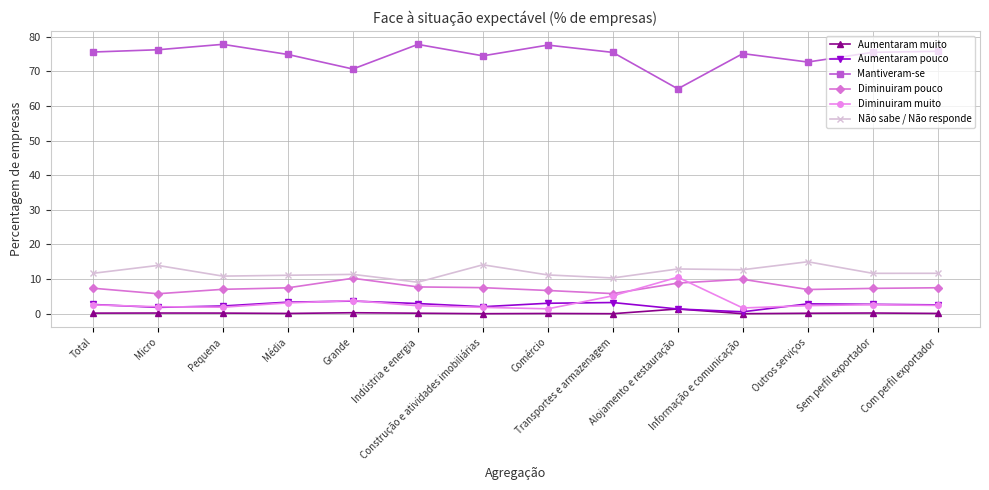

What is the label of the 12th point from the right?

Pequena